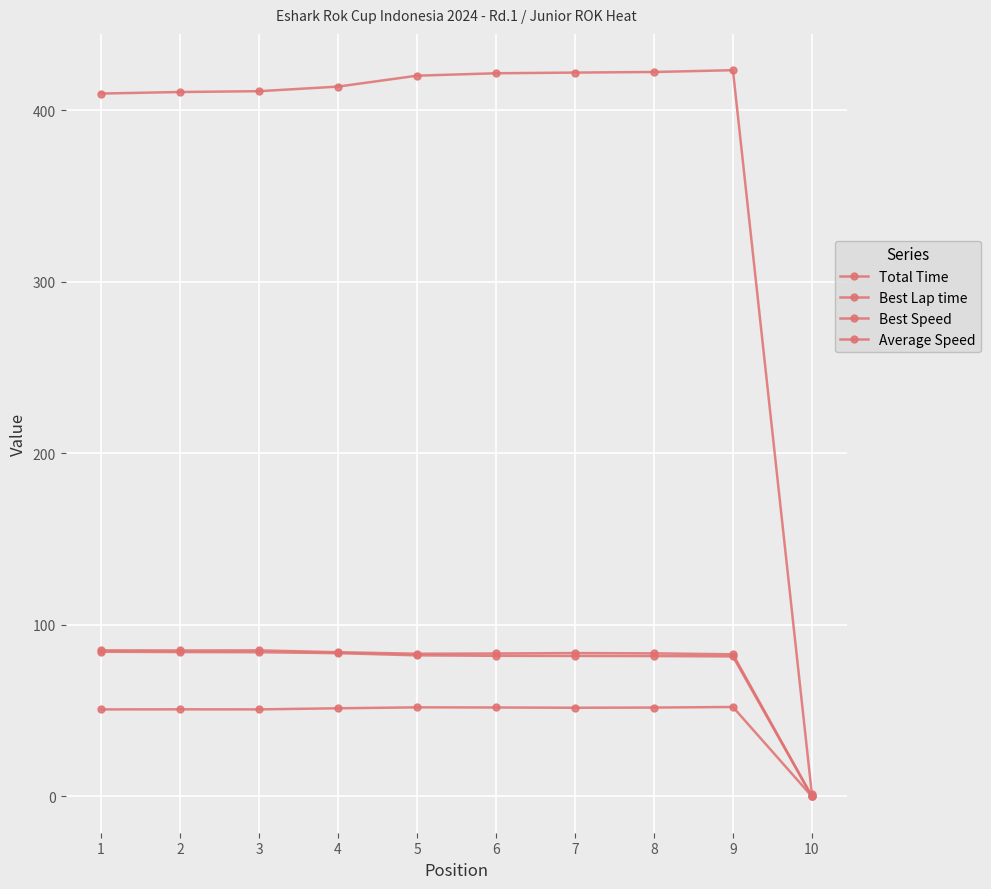

How many data points does each series have?

10